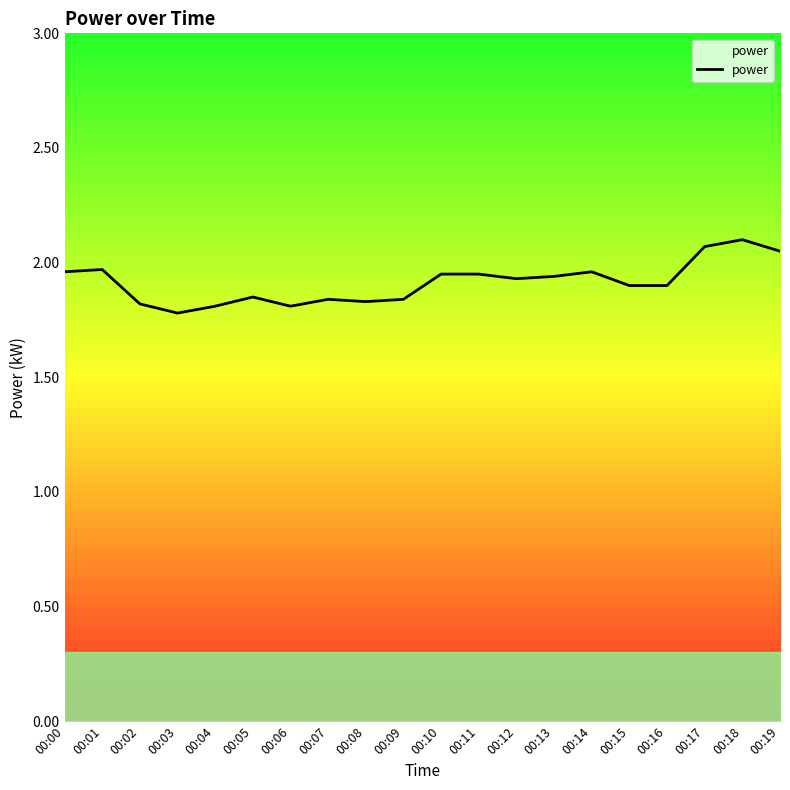

What is the difference between the second highest and second lowest values?

0.3